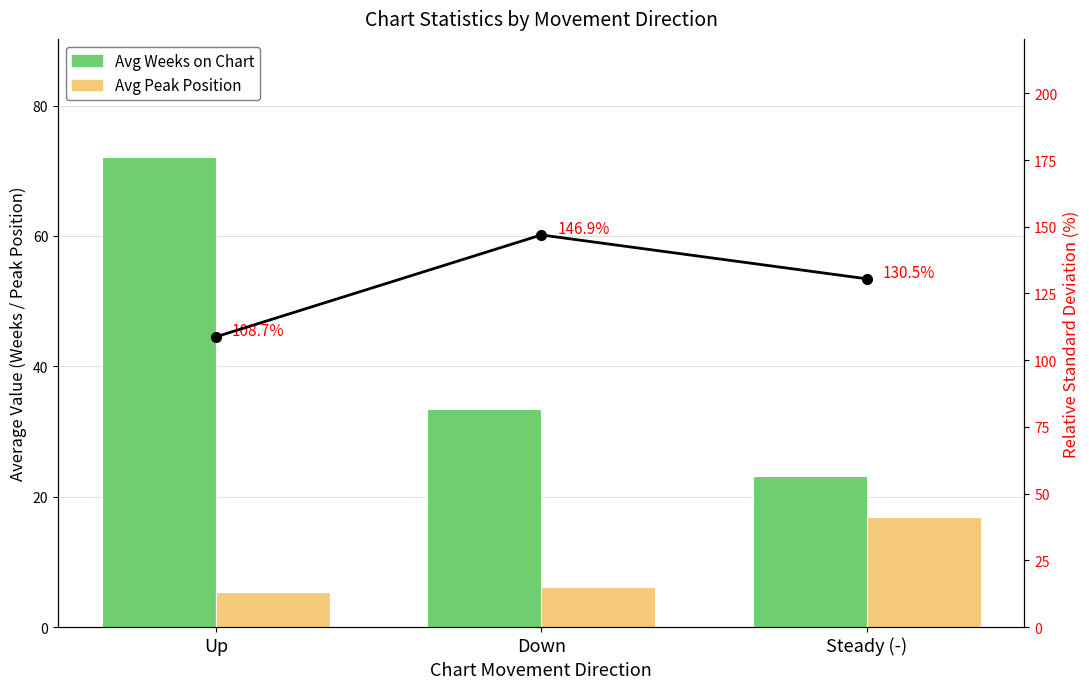

Is the value of Avg Weeks on Chart at Down greater than the value of Avg Peak Position at Down?

Yes